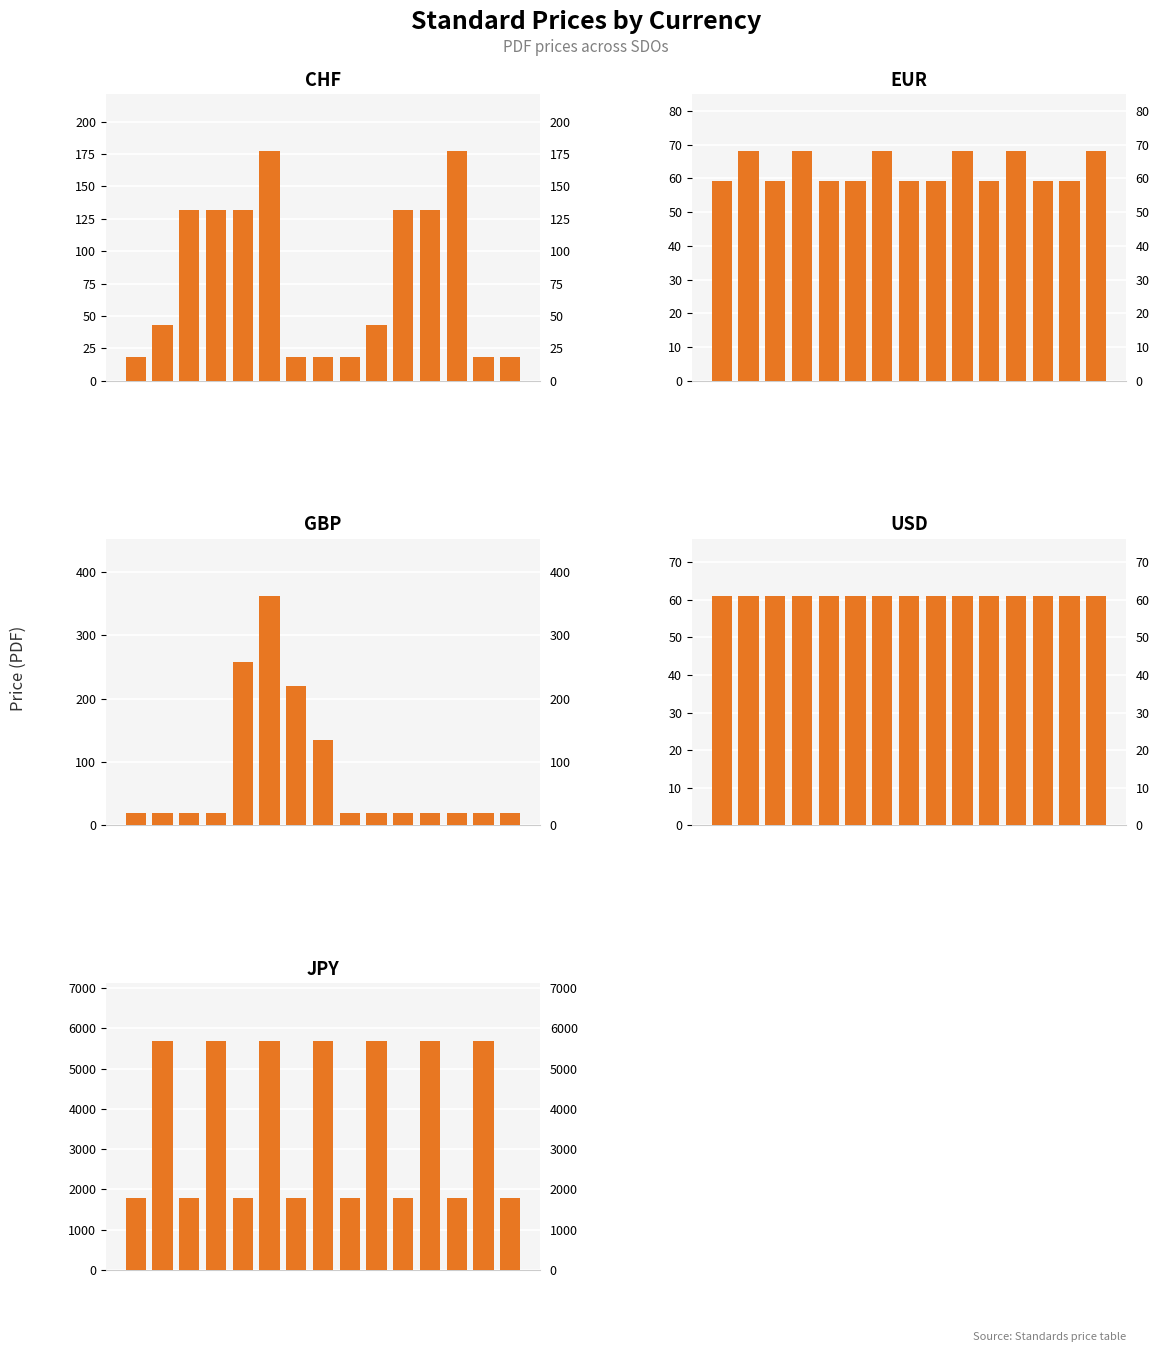

Which series has the largest range (max minus min)?

JPY